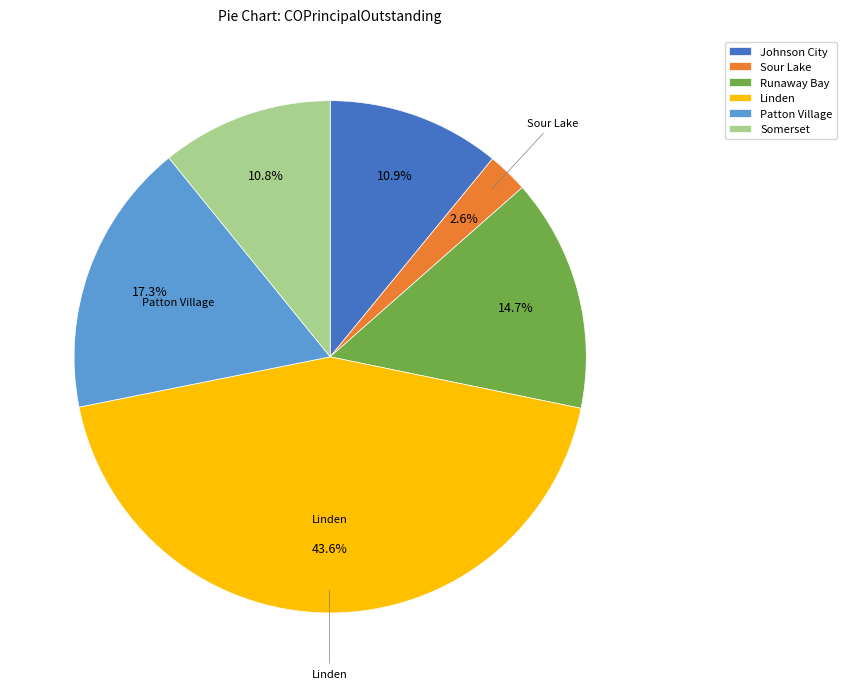

To the nearest percent, what is the difference between the largest and smallest slice percentages?

41%